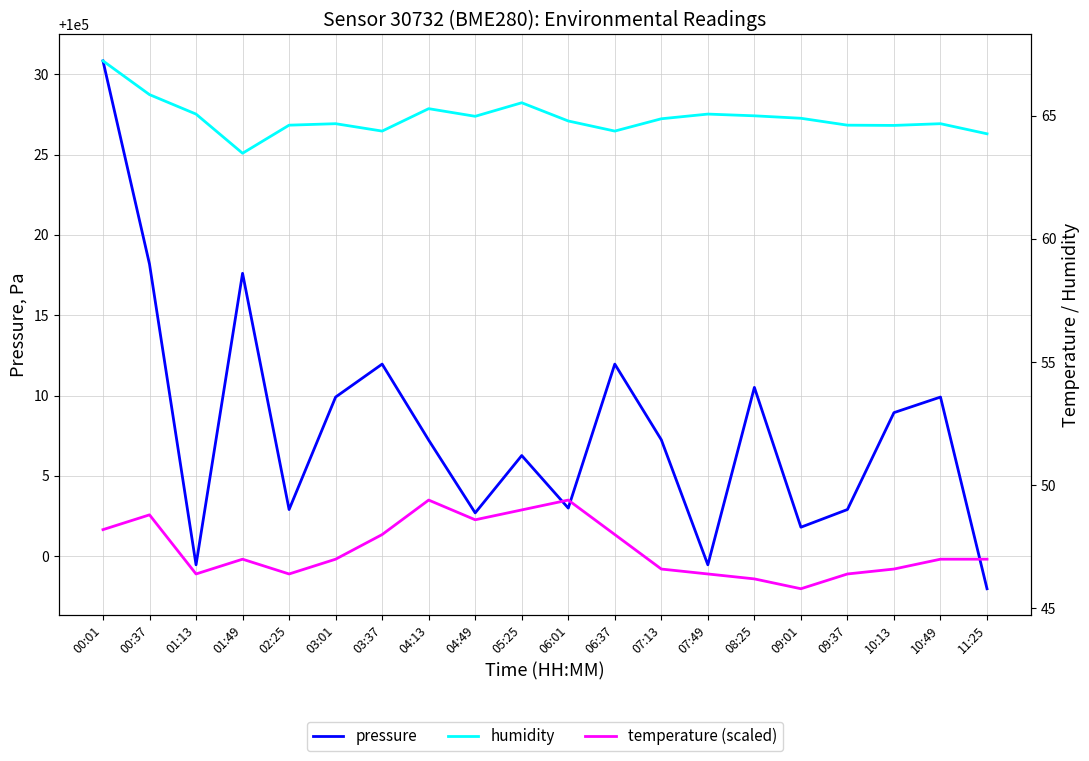

What is the label of the 2nd point from the left?

00:37